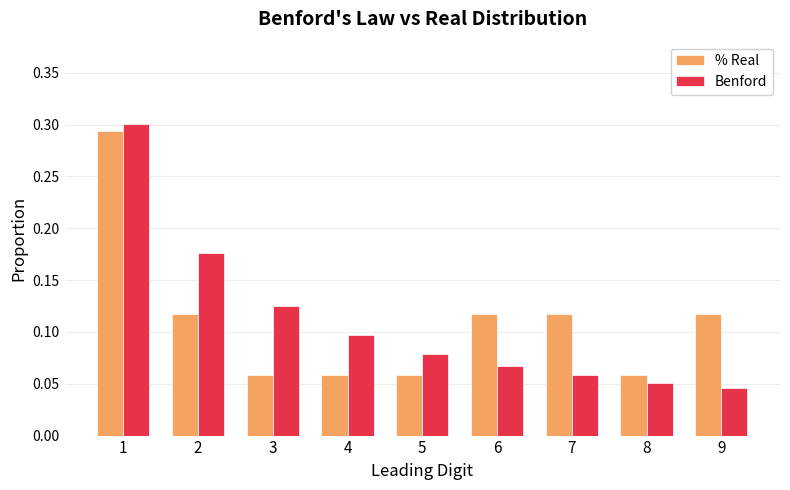

How many Benford values are between 0 and 1?

9